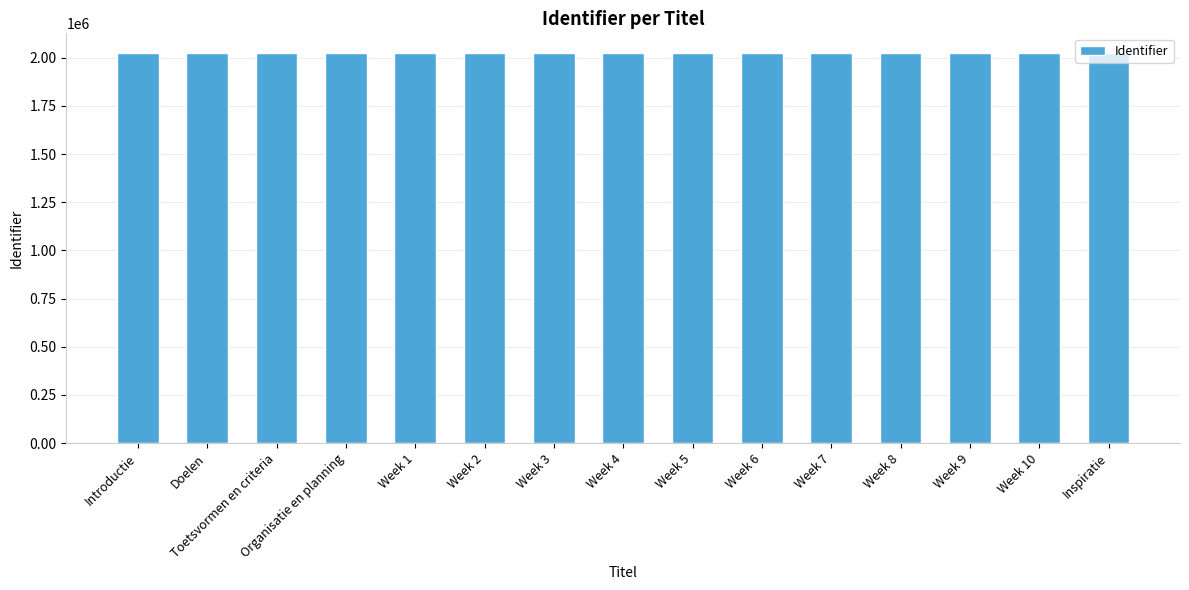

The chart shows a value of 897895 at Week 4. True or false?

False